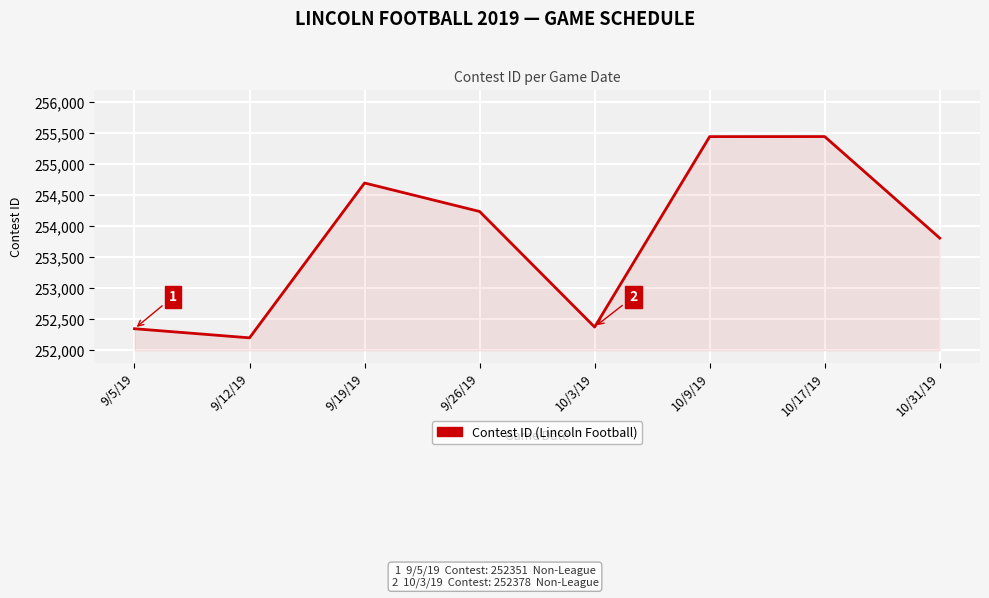

Which has a higher value, 9/19/19 or 10/31/19?

9/19/19